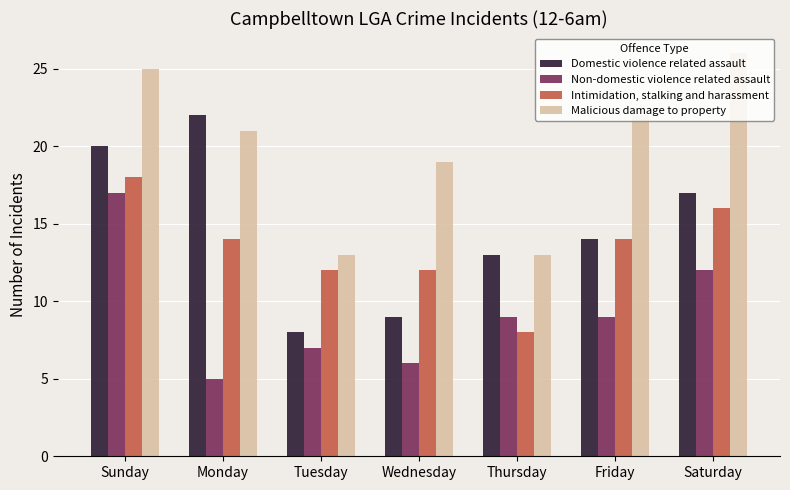

How many distinct data groups are displayed?

4